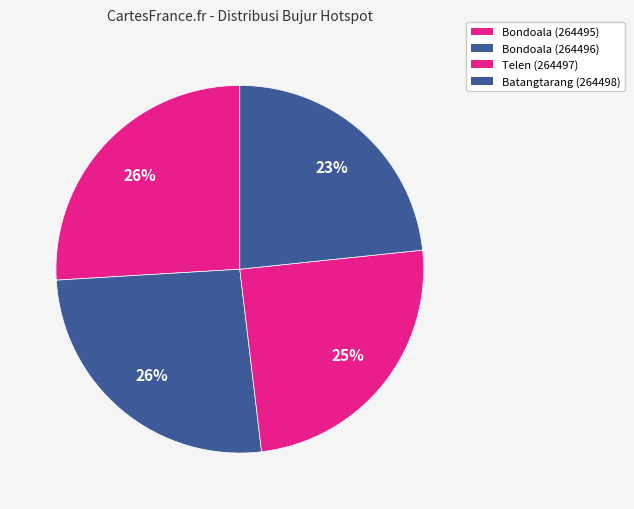

The Telen (264497) slice represents 16% of the pie. True or false?

False